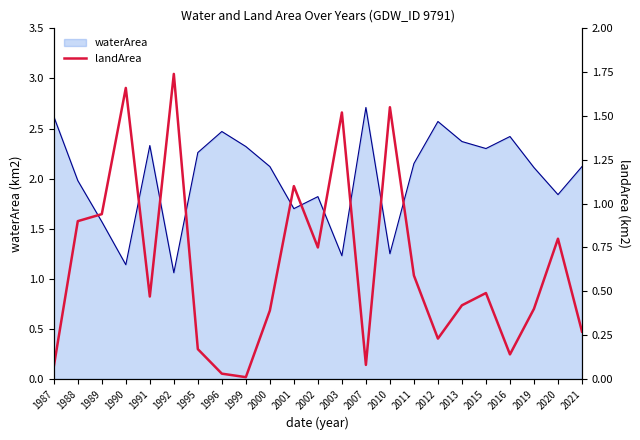

The waterArea series shows 1.7 at 2001. True or false?

True